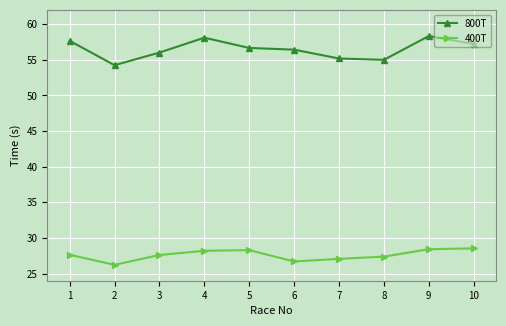

What is the average value of the 400T series?

27.6